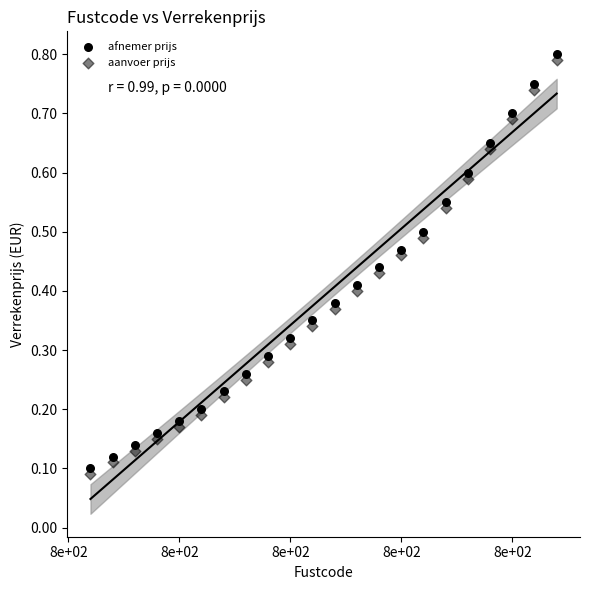

How many data points are displayed?

44